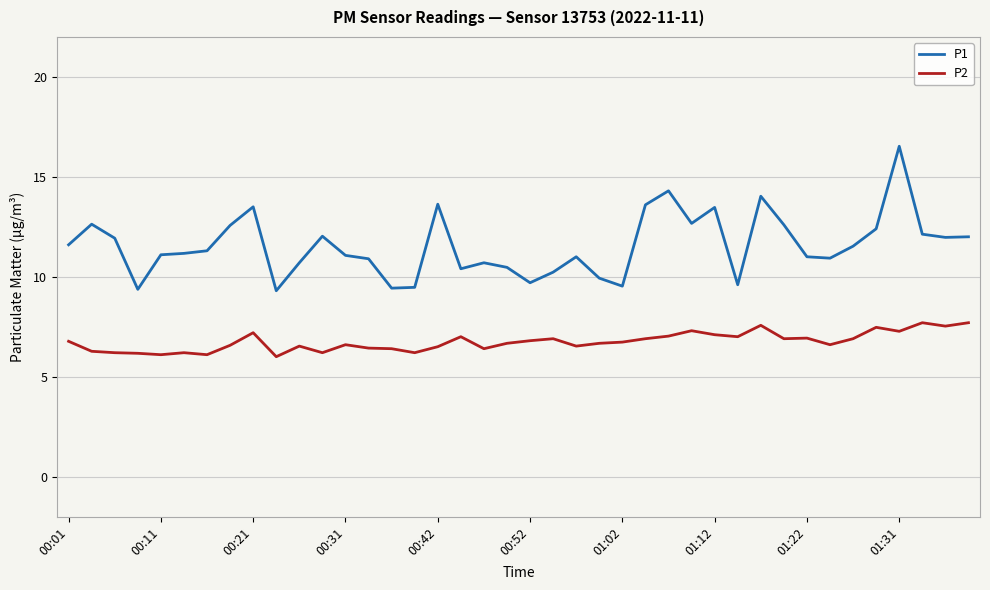

What is the highest value of the P2 series?

7.7